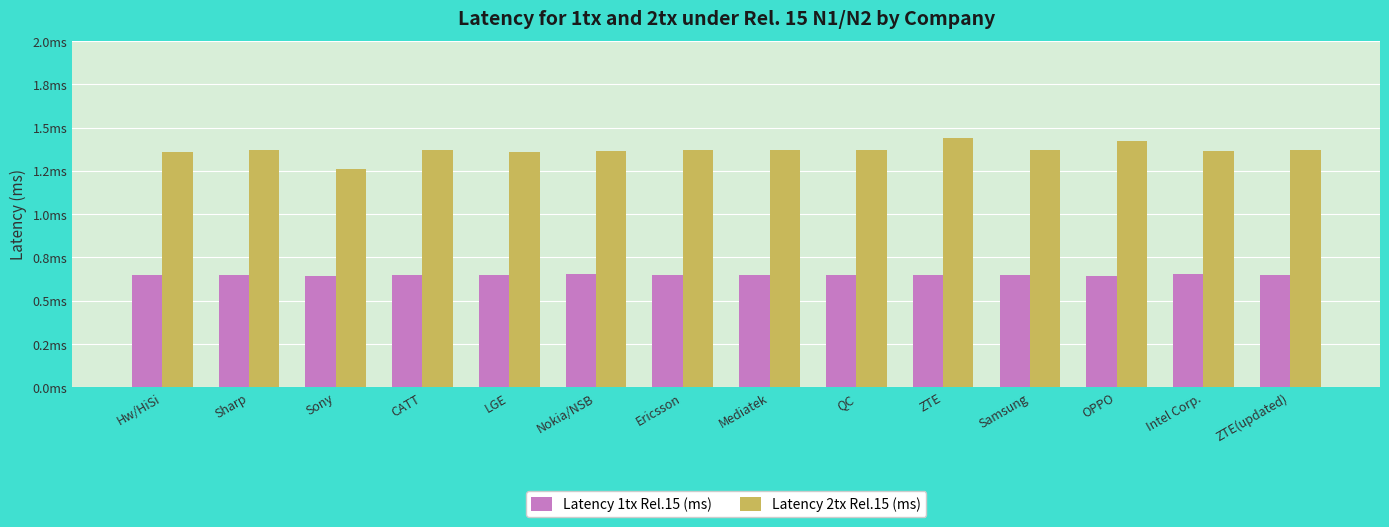

What are all the series names shown in the legend?

Latency 1tx Rel.15 (ms), Latency 2tx Rel.15 (ms)